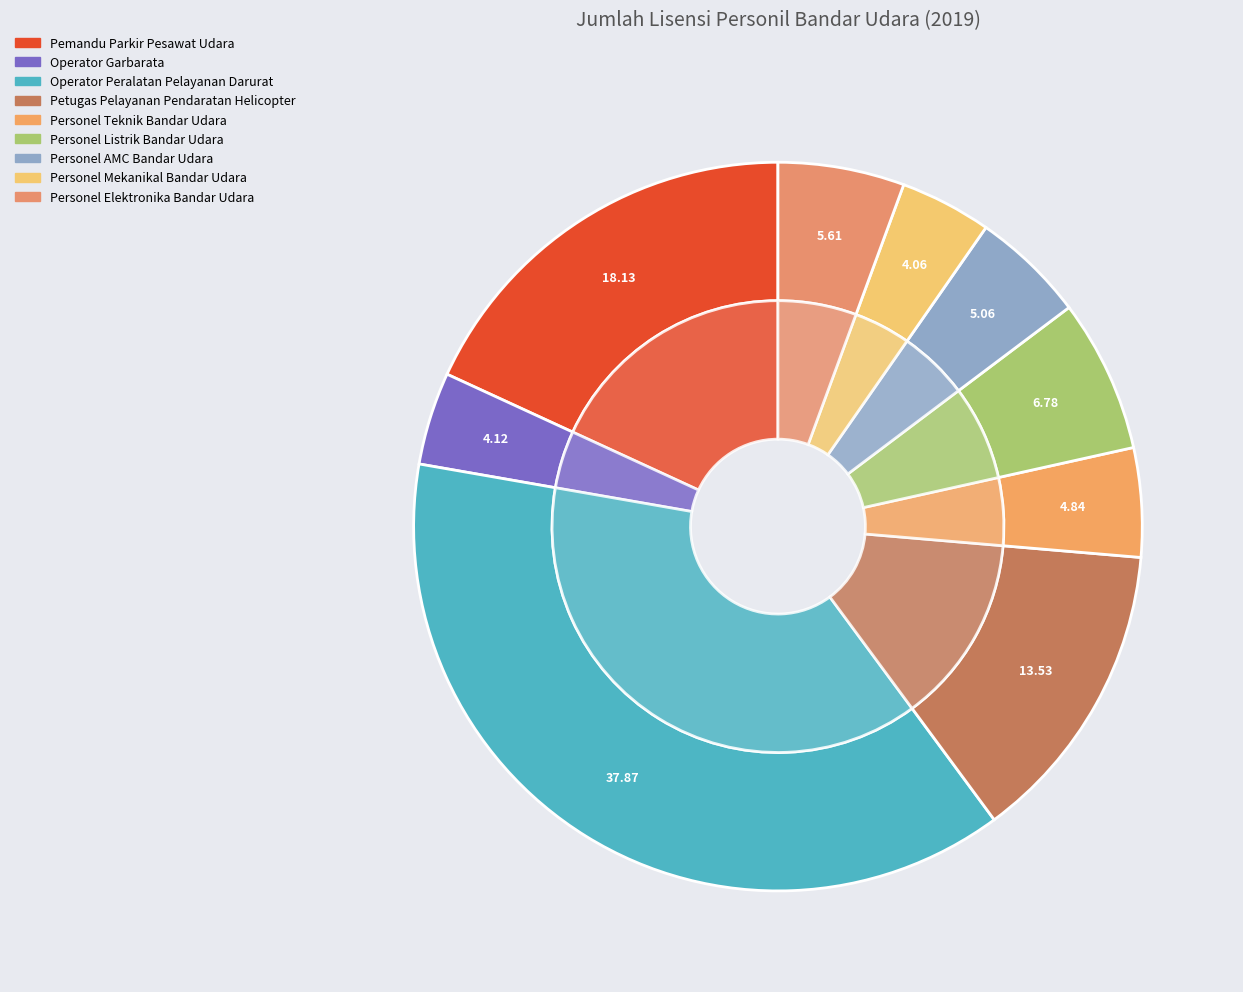

What is the smallest slice in the pie chart?

Personel Mekanikal Bandar Udara